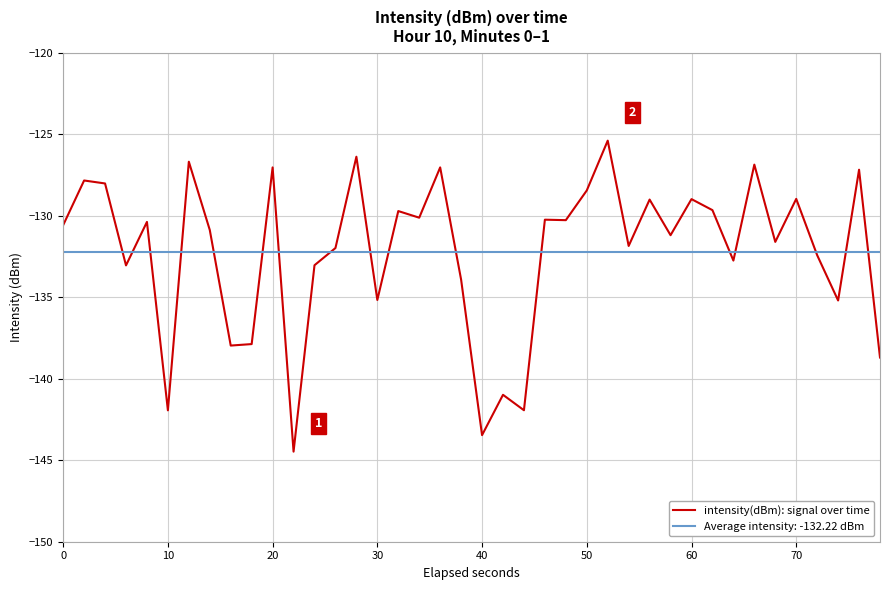

How many series are shown in this chart?

2